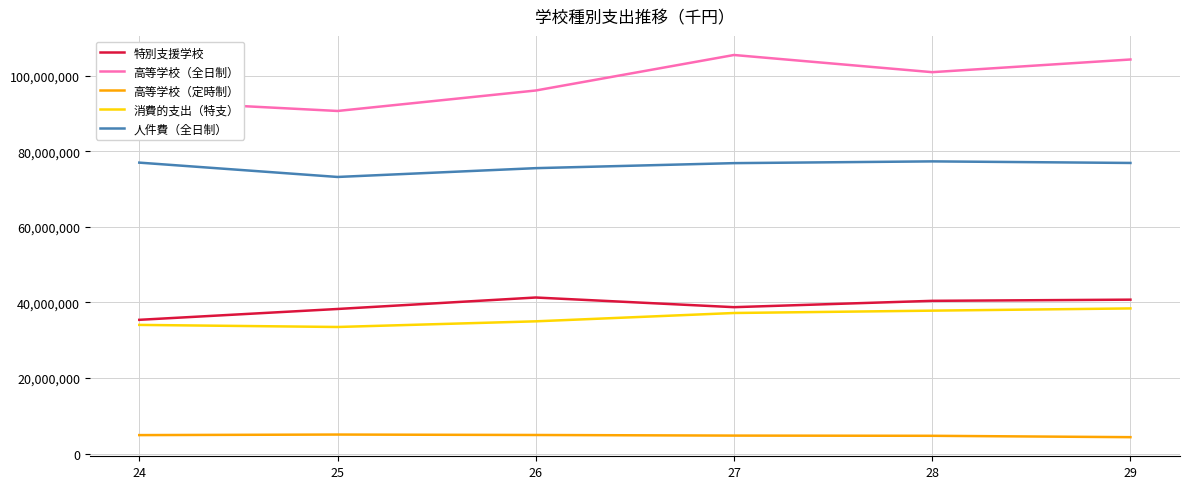

What is the greatest value displayed?

105554957